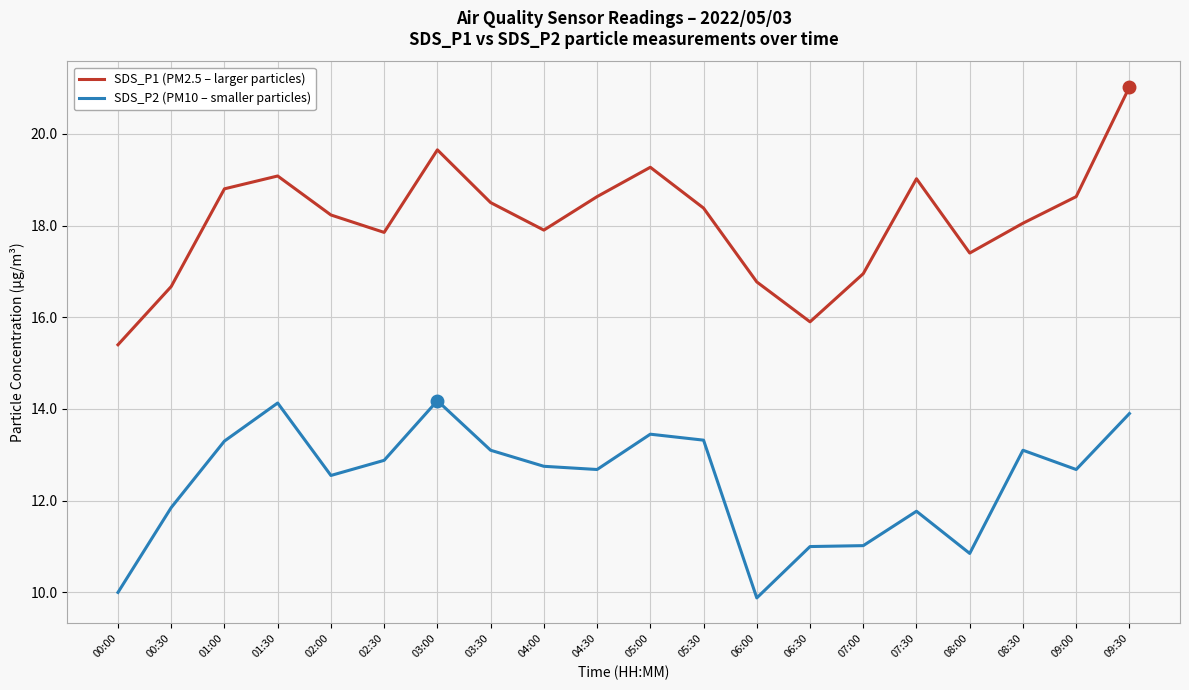

Rank the series at 03:00 from highest to lowest value.

SDS_P1 (PM2.5 – larger particles), SDS_P2 (PM10 – smaller particles)